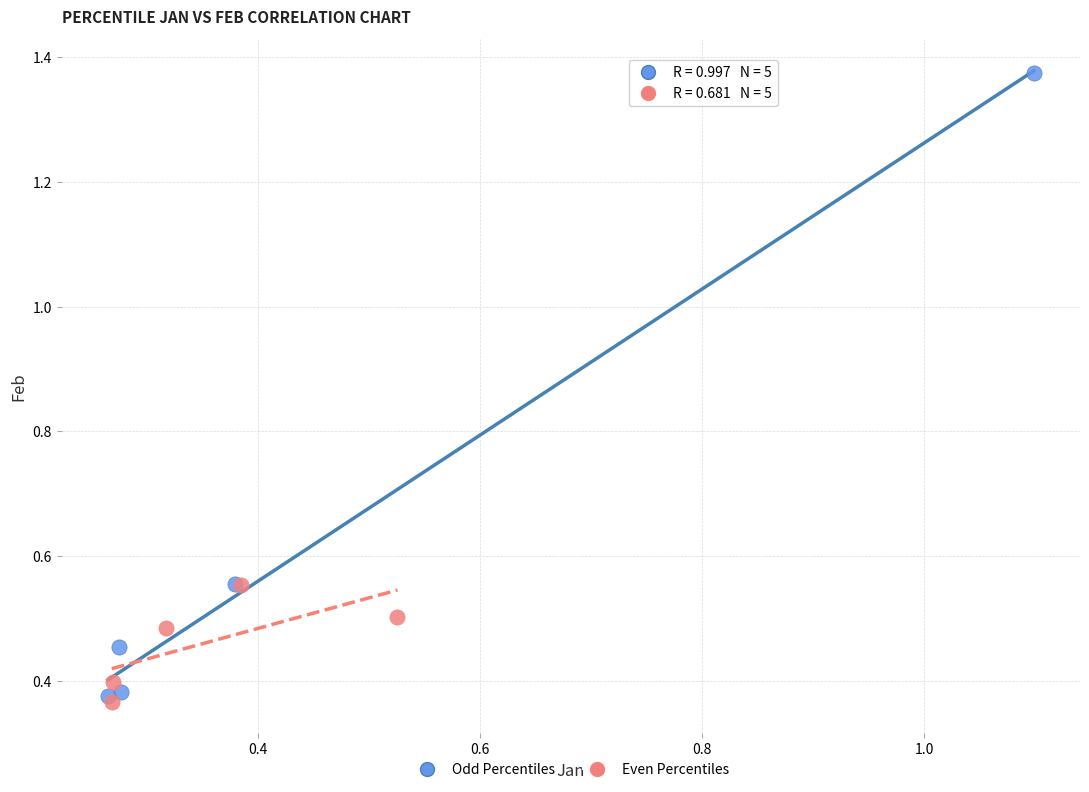

Which series reaches the minimum Y coordinate?

Even Percentiles